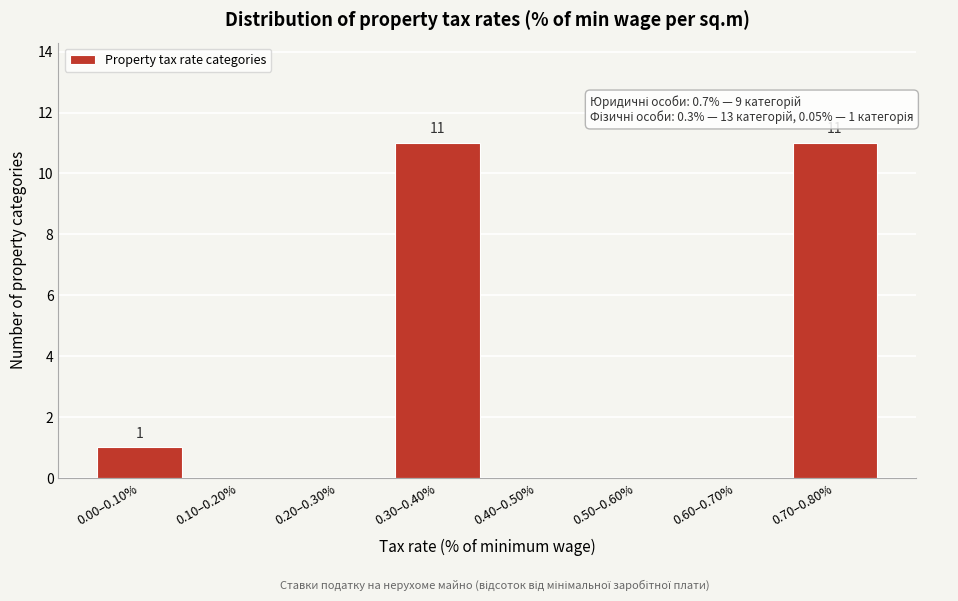

Reading left to right, list all the values displayed in this chart.

0.00–0.10%=1	0.10–0.20%=0	0.20–0.30%=0	0.30–0.40%=11	0.40–0.50%=0	0.50–0.60%=0	0.60–0.70%=0	0.70–0.80%=11